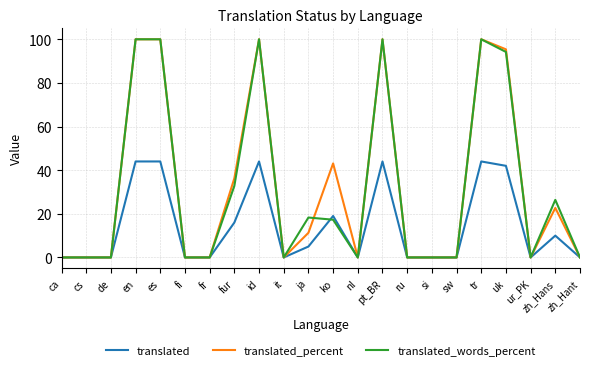

At how many categories does at least one series exceed 40?

7